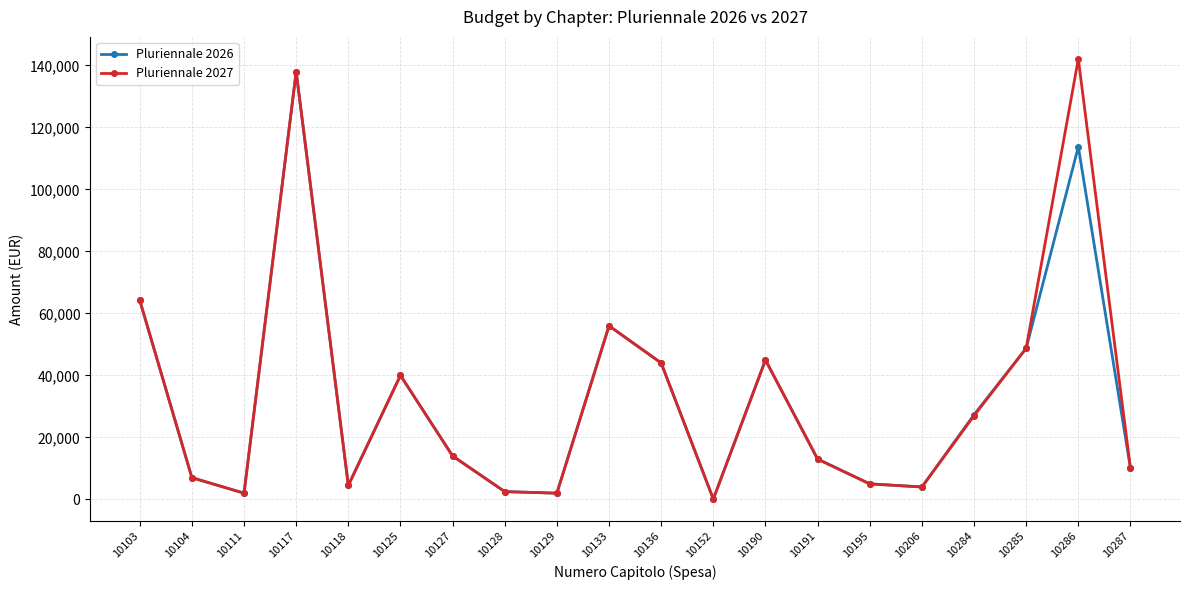

At which category is the sum across all series the highest?

10117